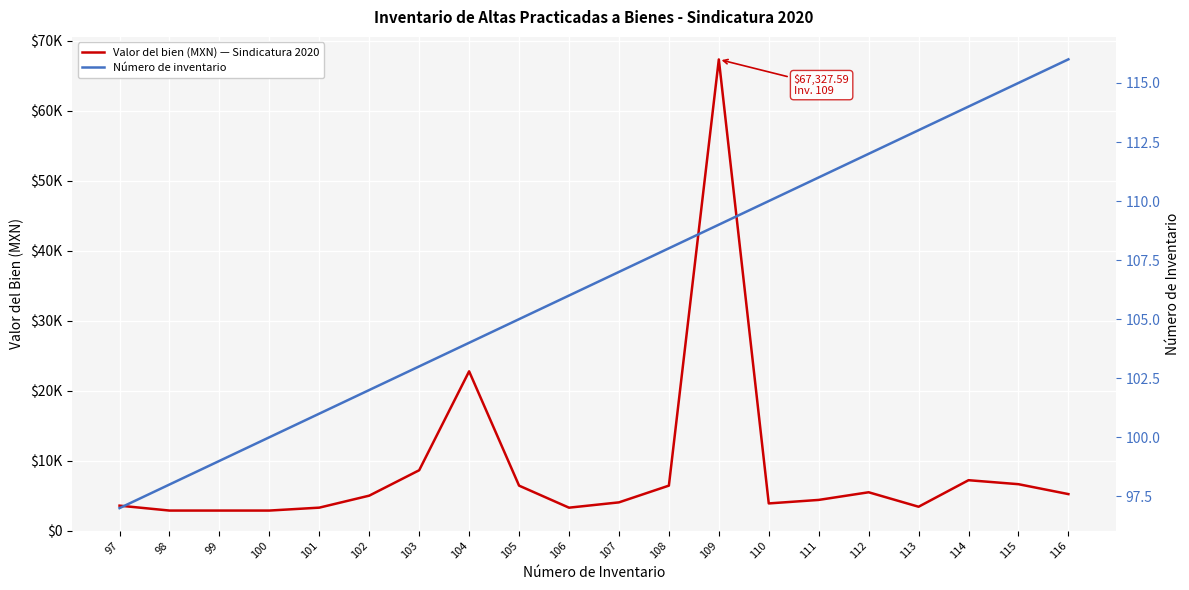

True or false: Número de inventario and Valor del bien (MXN) — Sindicatura 2020 intersect in this chart.

False